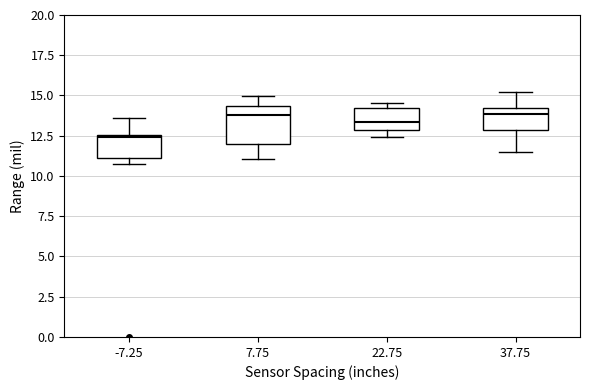

Reading left to right, transcribe this box plot: for each box, give where its median line is, the range the box spans, and where its two whiskers end, as read against the y-axis. The values are not printed on the chart, so give them approximately, as read against the axis.

-7.25: median 12.5 (just below the box's upper edge), box 11.0 to 12.5, whiskers 10.5 to 13.5
7.75: median 14.0, box 12.0 to 14.5, whiskers 11.0 to 15.0
22.75: median 13.5, box 13.0 to 14.0, whiskers 12.5 to 14.5
37.75: median 14.0 (just below the box's upper edge), box 13.0 to 14.0, whiskers 11.5 to 15.0